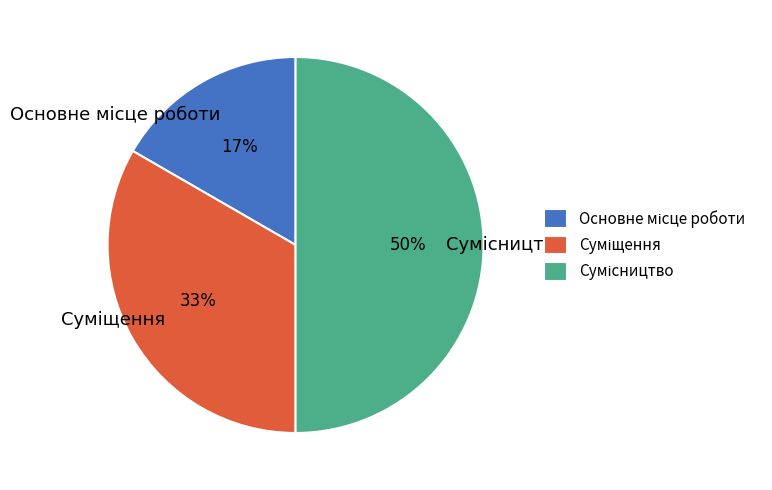

To the nearest percent, what is the average slice percentage?

33%